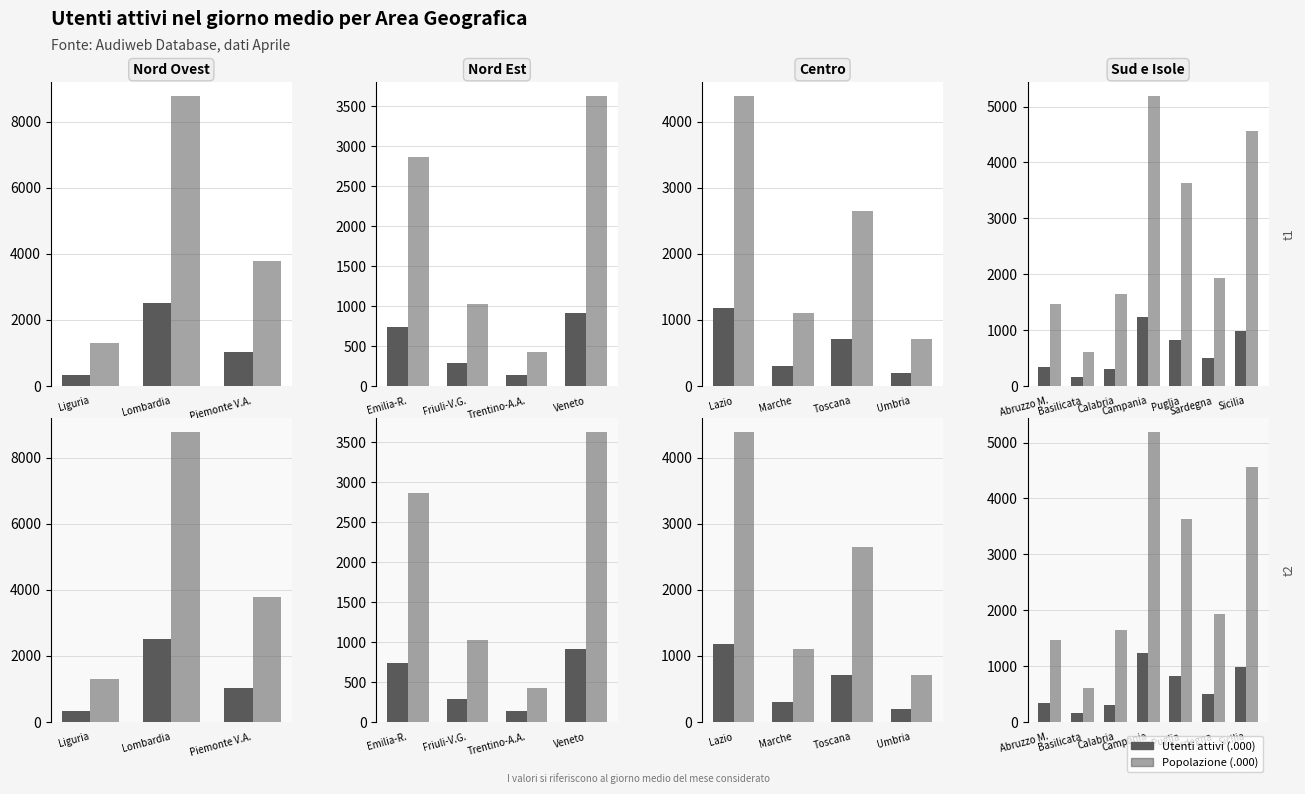

What is the minimum value for Utenti attivi (.000)?

157